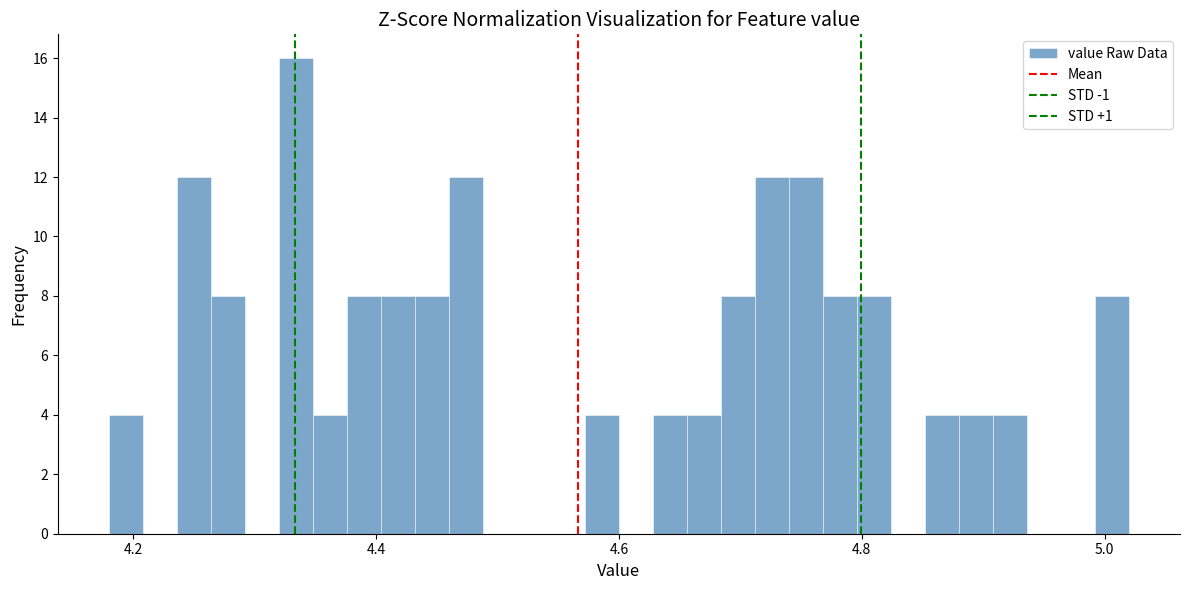

Around what value on the x-axis is the tallest bar? Give the approximate position of its centre, as read against the axis.

4.34